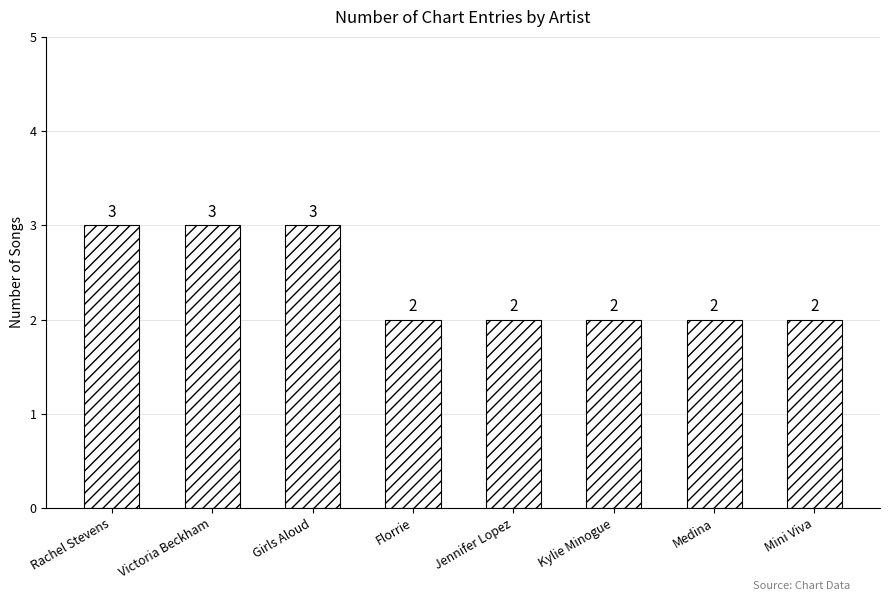

Are the bars horizontal?

No